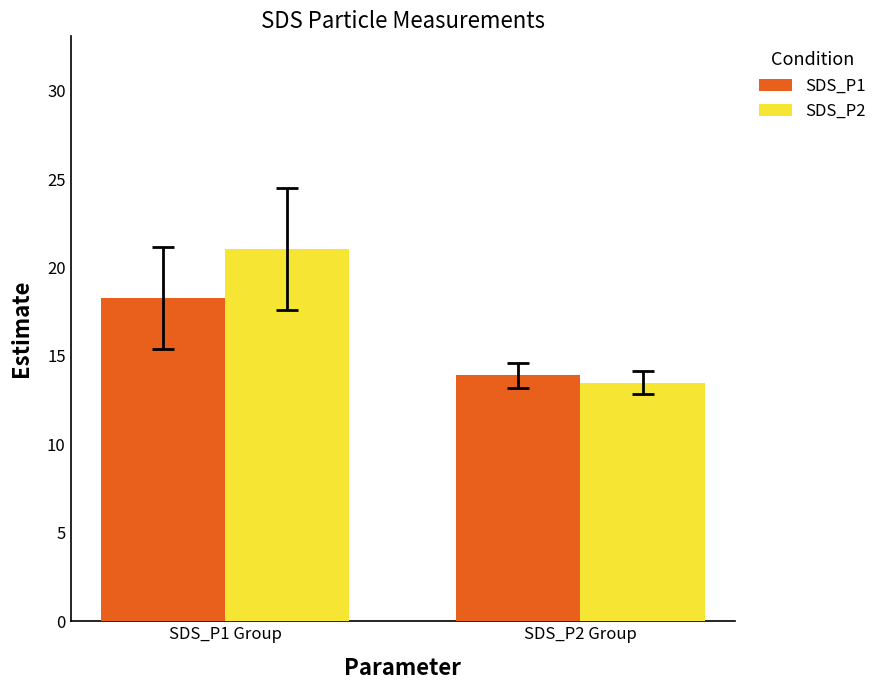

What is the difference between the SDS_P1 values at SDS_P1 Group and SDS_P2 Group?

4.4